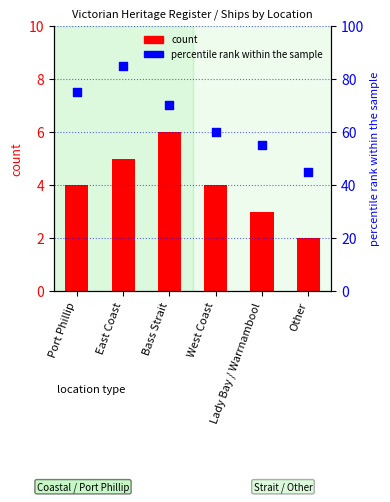

Which series has the widest spread of Y values?

percentile rank within the sample